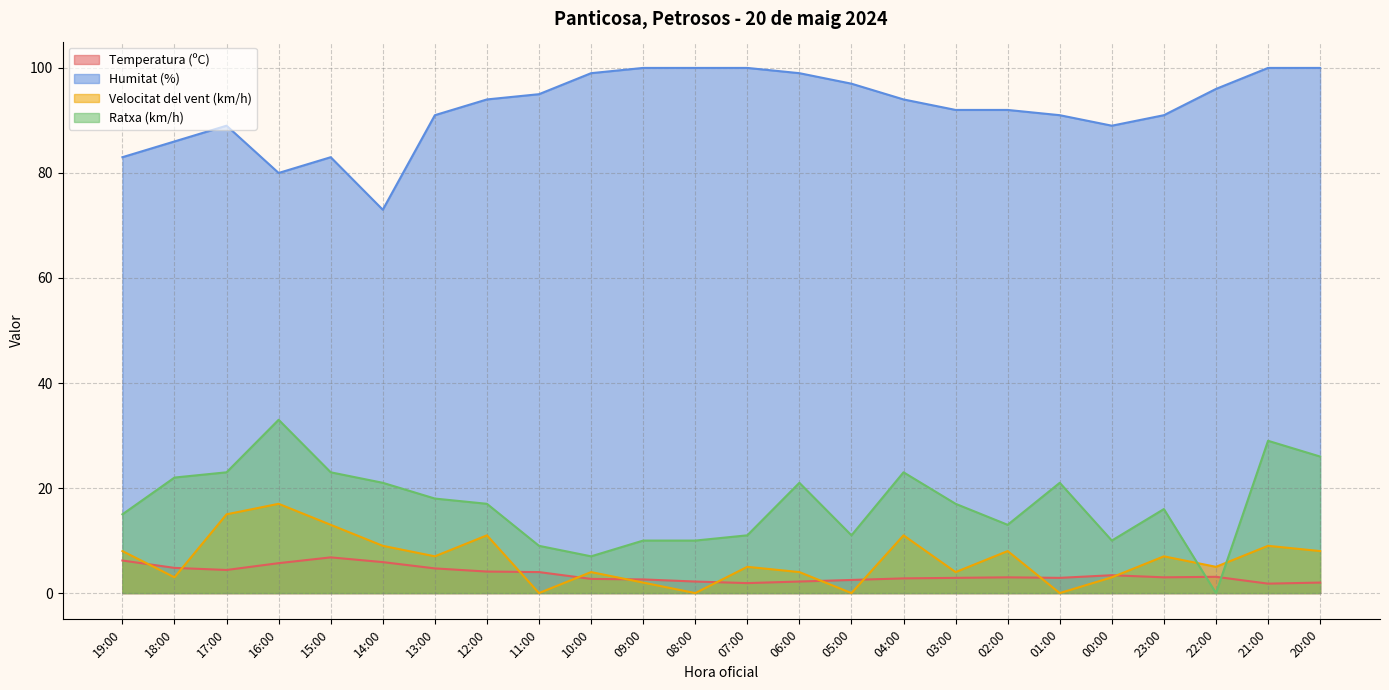

How many positive values does the Velocitat del vent (km/h) series have?

20